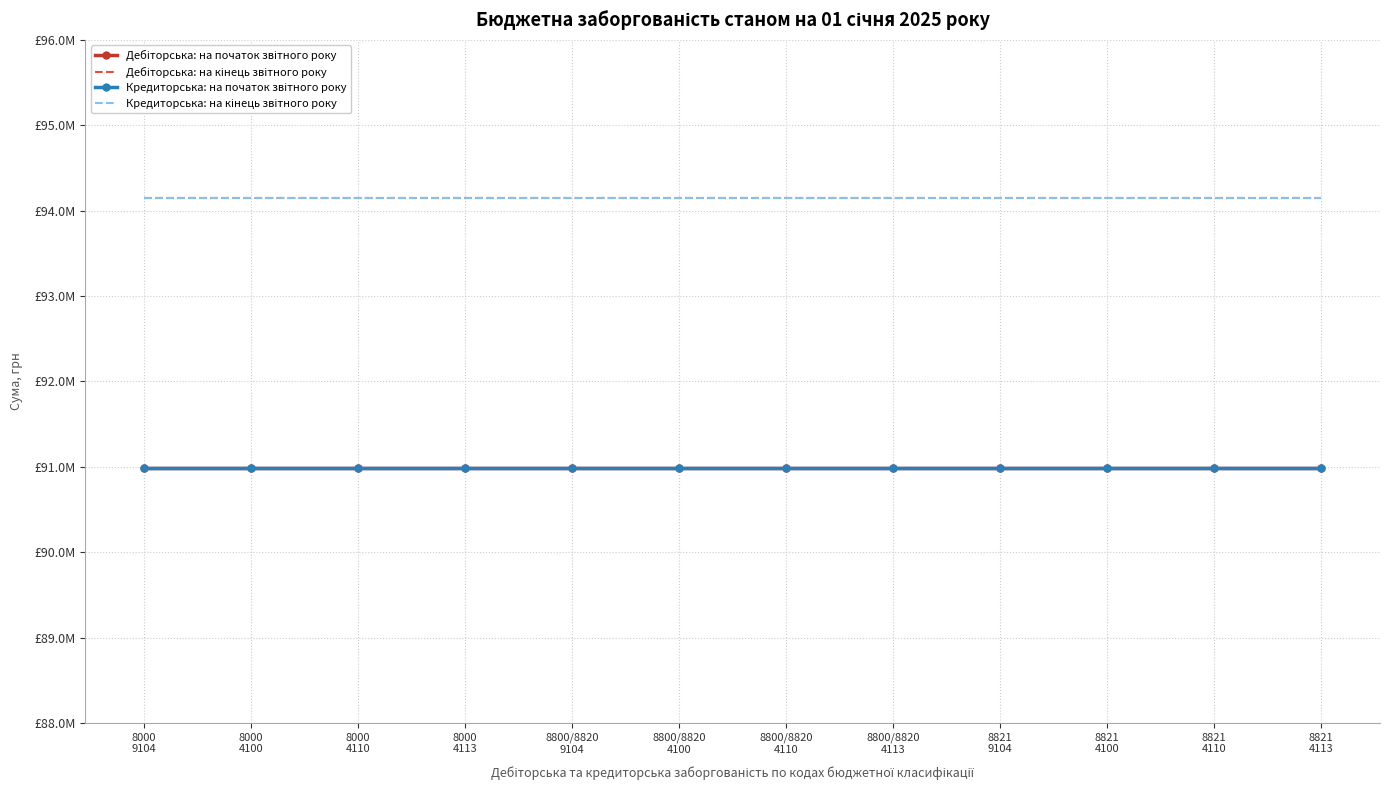

True or false: Кредиторська: на кінець звітного року and Дебіторська: на початок звітного року intersect in this chart.

False